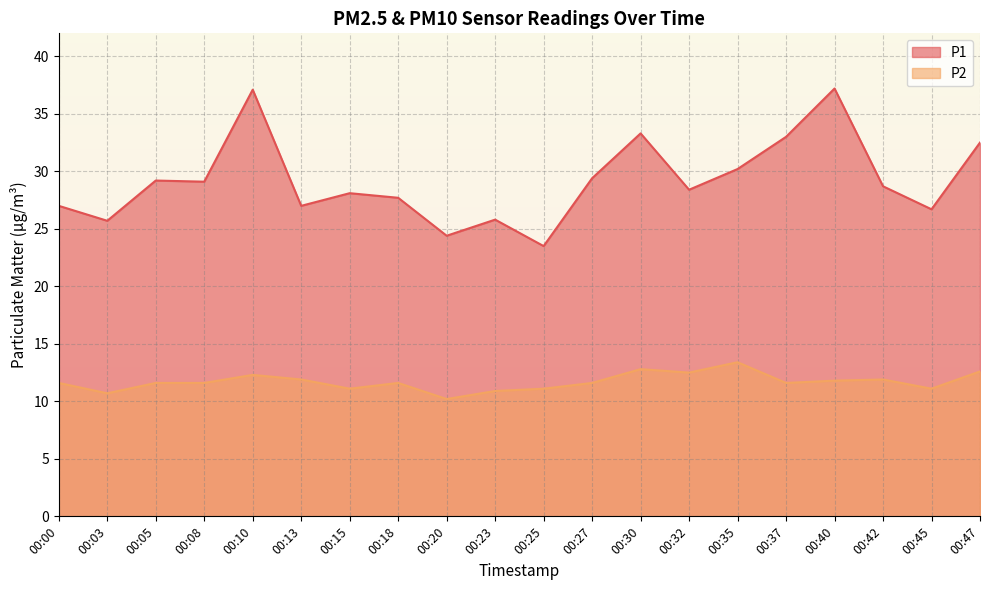

What is the sum of the P1 values at 00:35 and 00:37?

63.2